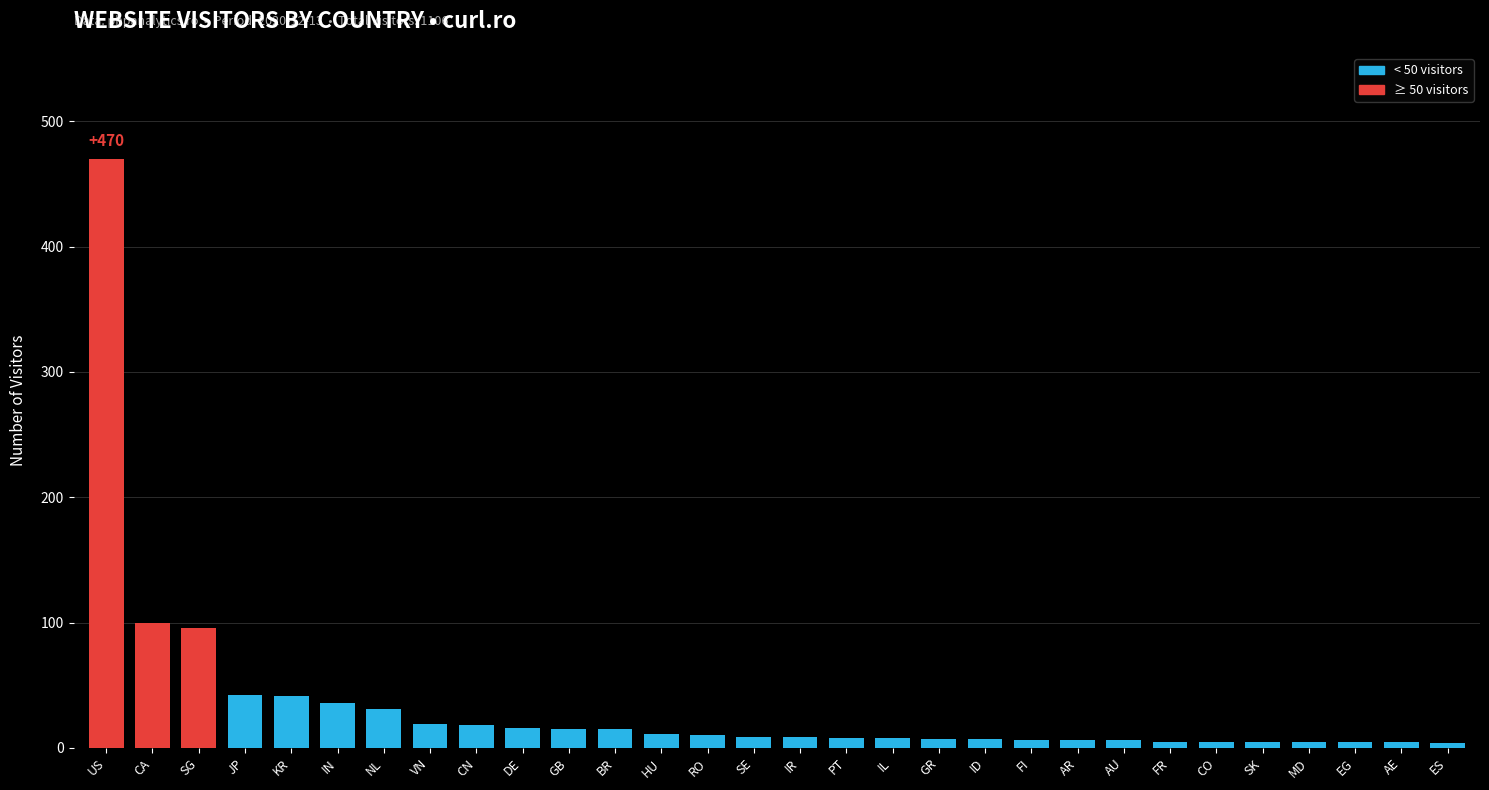

What is the difference between the maximum and minimum values?

466